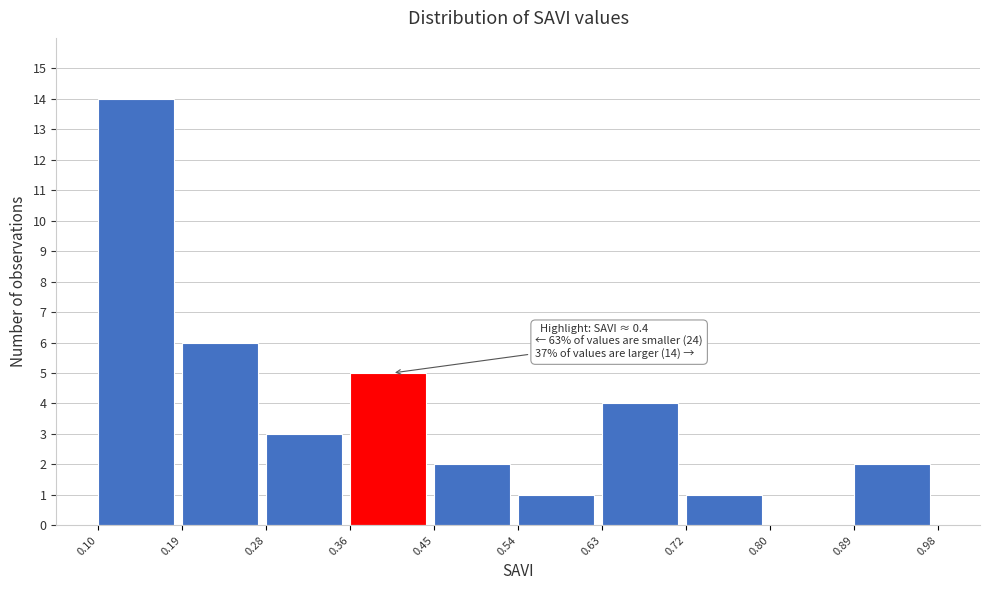

Over which range of the x-axis is the bar tallest?

0.10 to 0.19